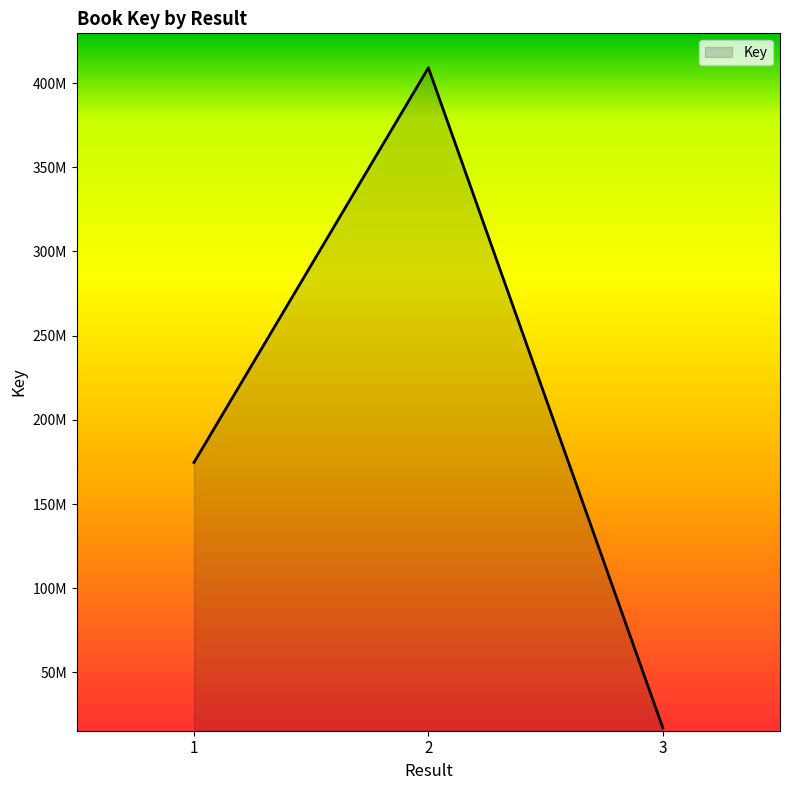

What is the minimum value shown in the chart?

17130333